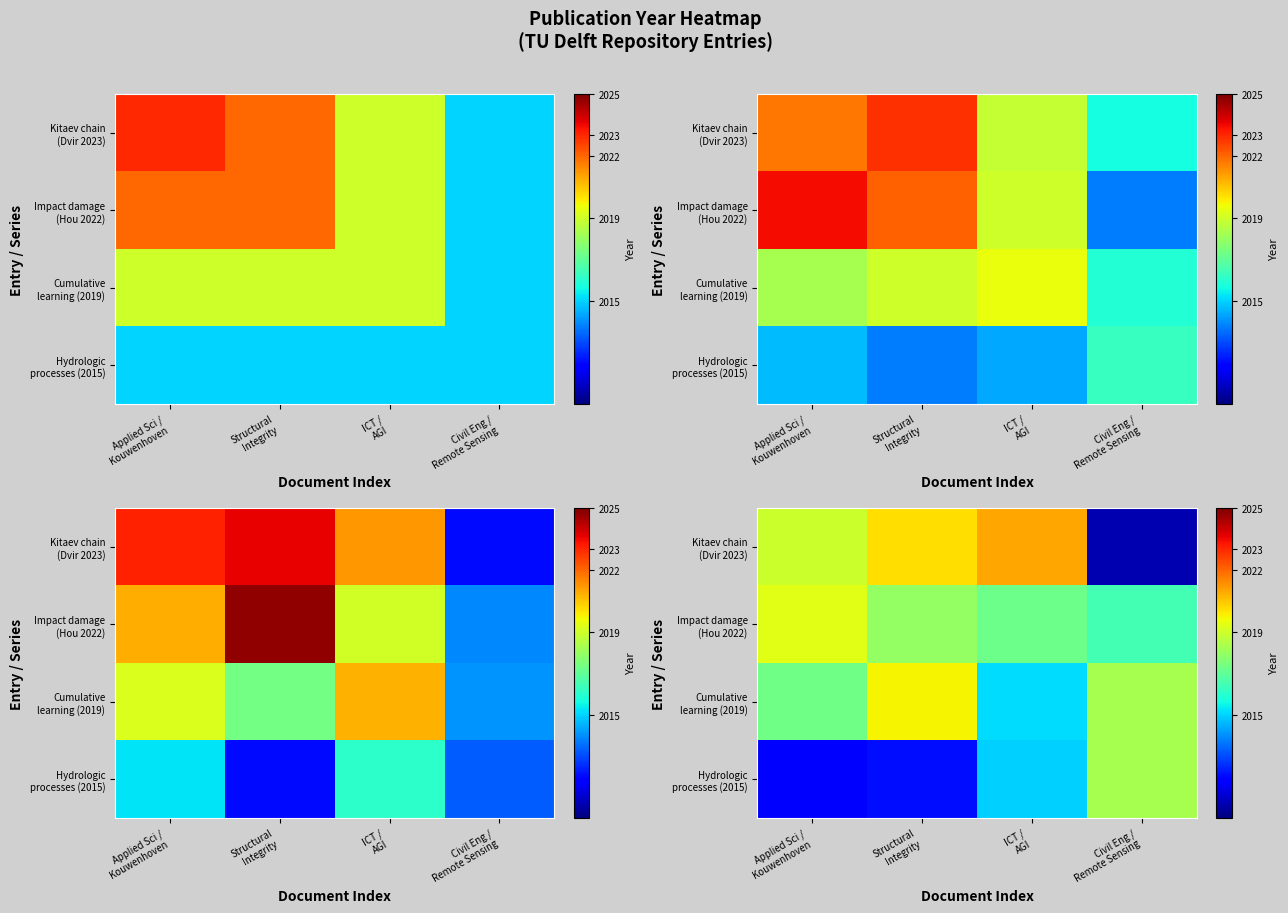

How many categories are shown in the chart?

4